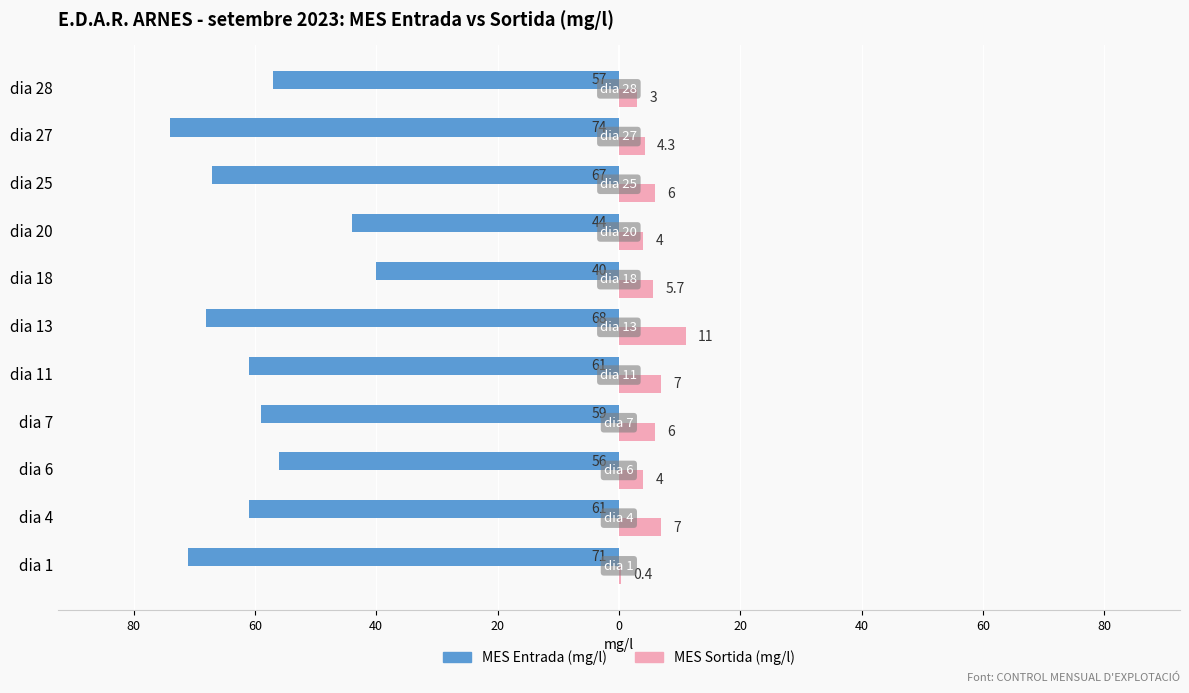

The MES Sortida series shows 4.5 at dia 13. True or false?

False